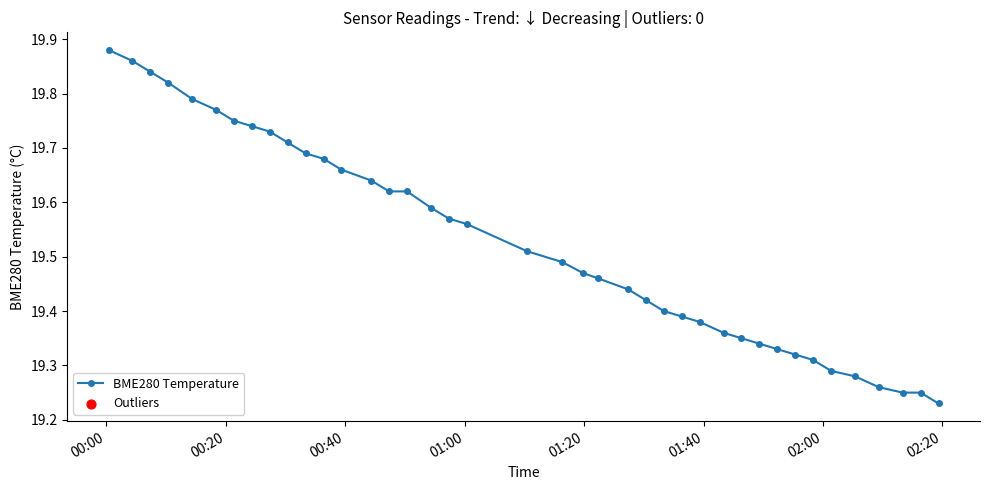

What is the difference between the second highest and minimum values?

0.6